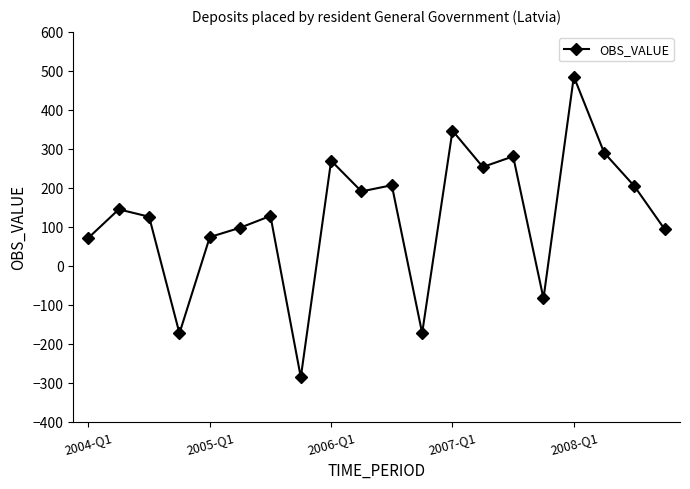

What is the minimum value shown in the chart?

-286.4